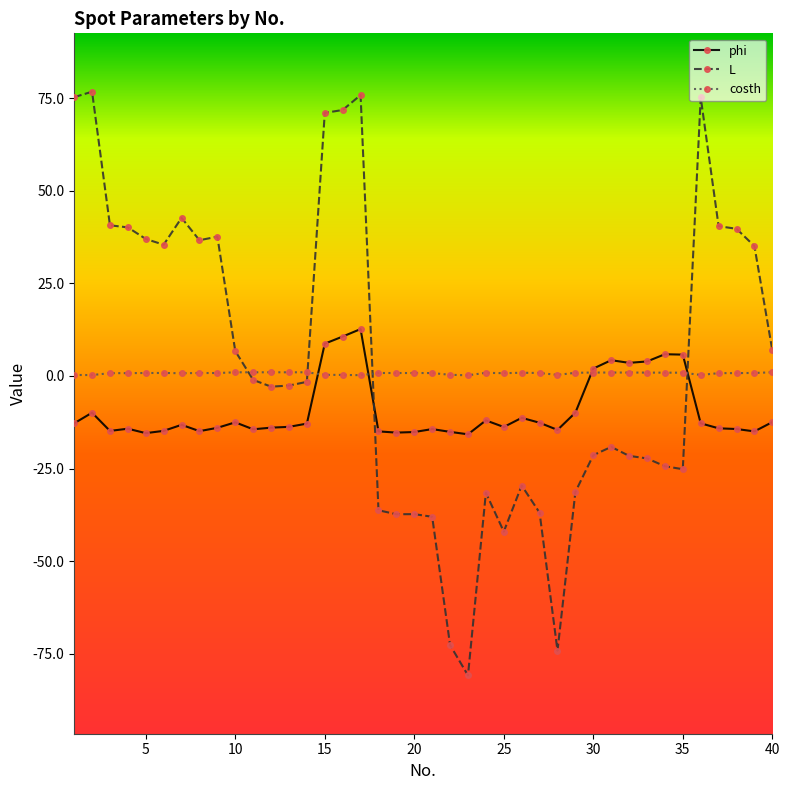

At how many categories does at least one series exceed 46?

6